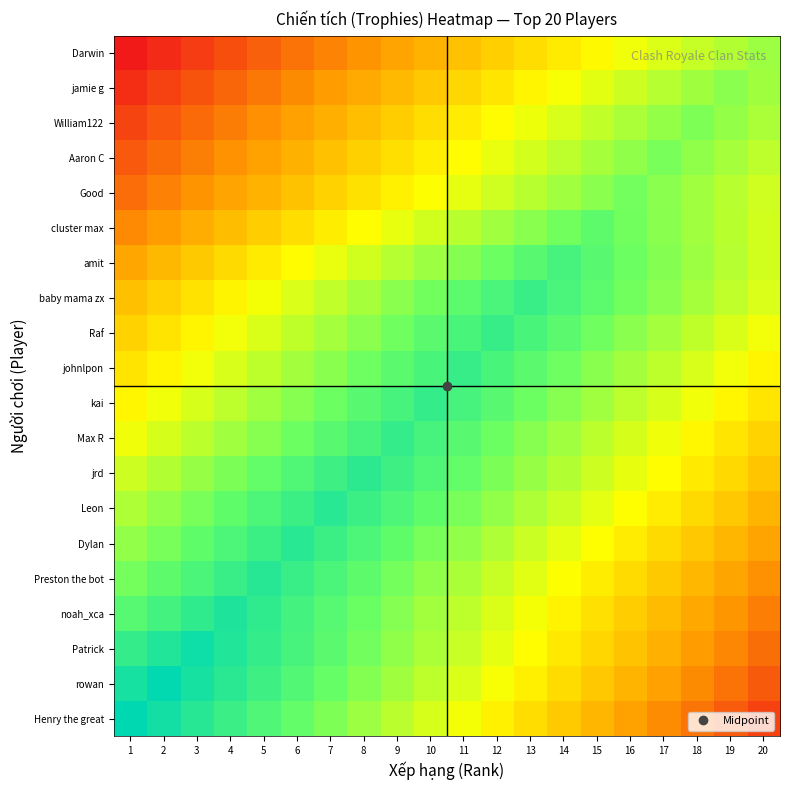

At which category is the sum across all series the highest?

10